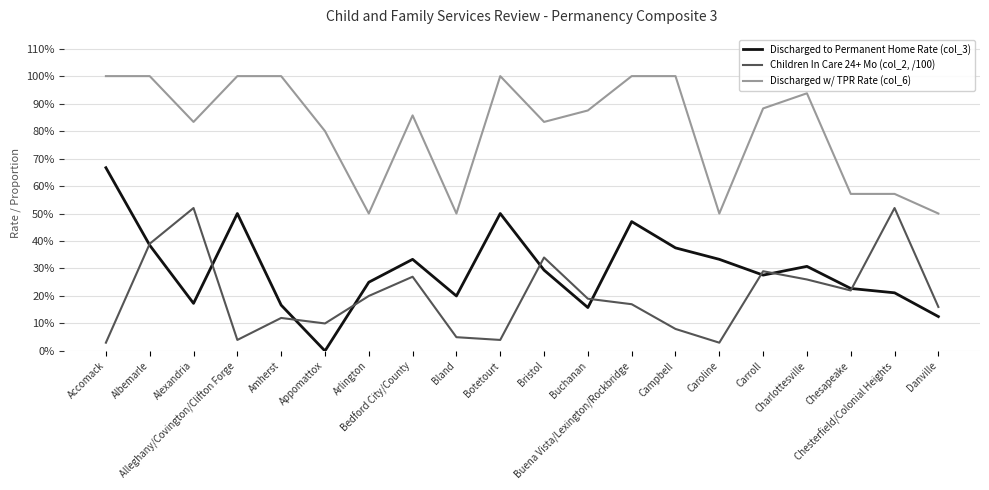

What is the total value across all series at Alleghany/Covington/Clifton Forge?

1.5